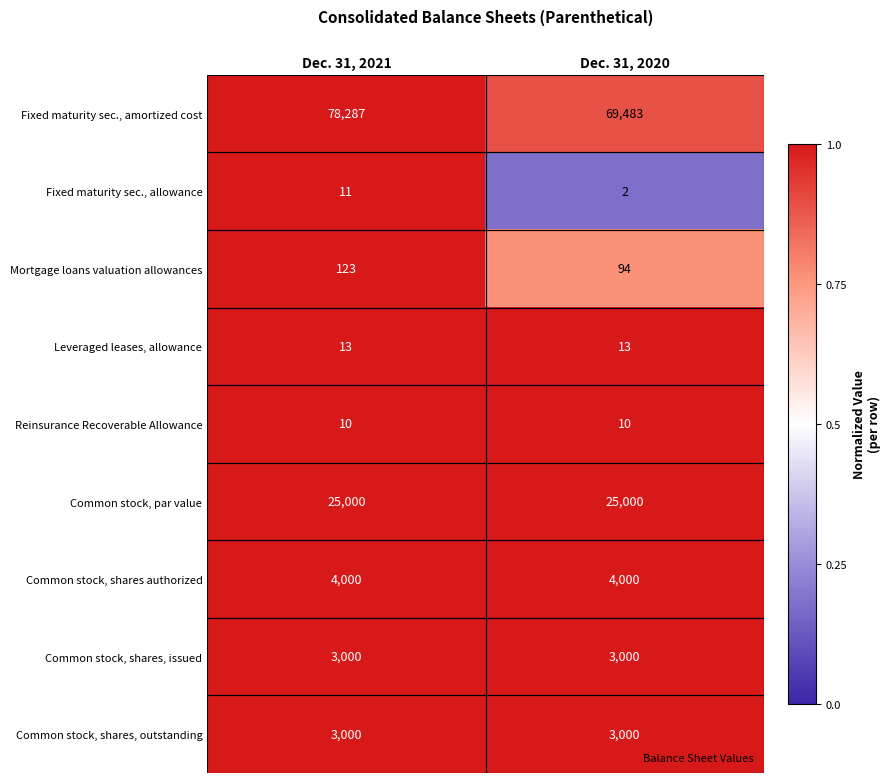

At which category does the chart reach its minimum across all series?

Dec. 31, 2020